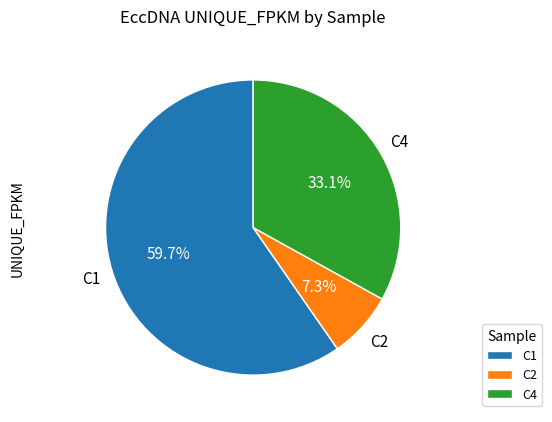

To the nearest percent, what percentage of the pie is C4?

33%